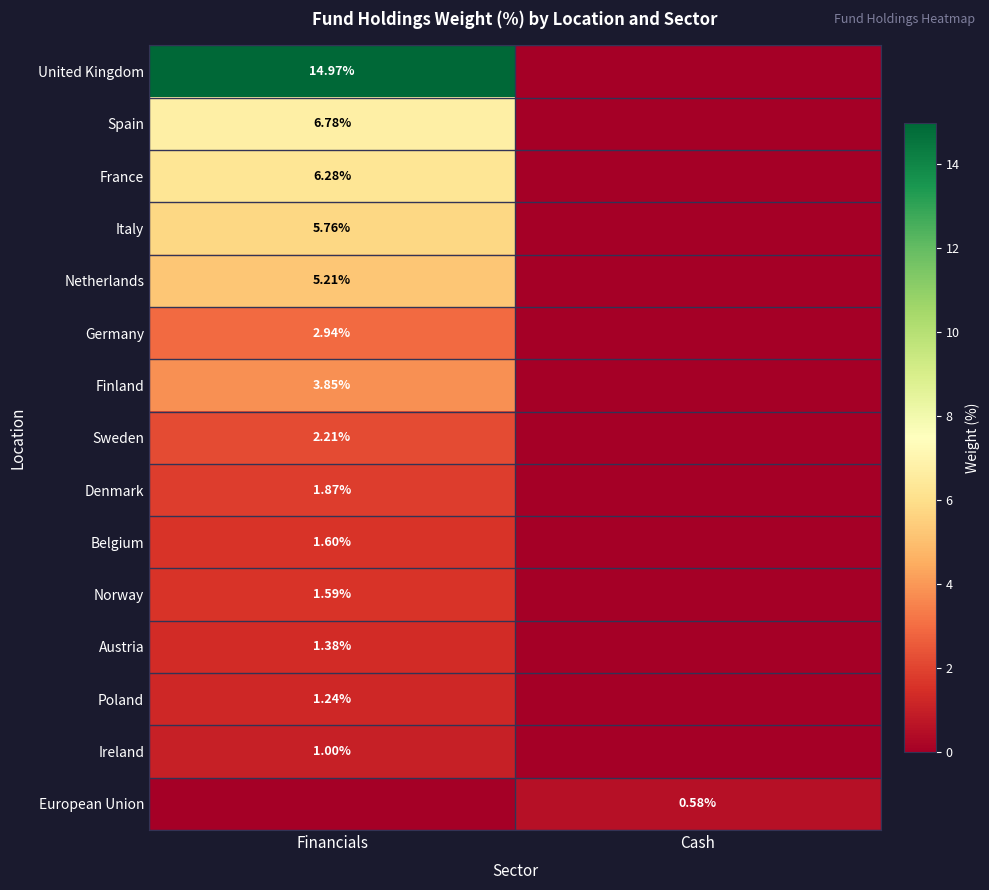

At which category does the chart reach its peak across all series?

Financials